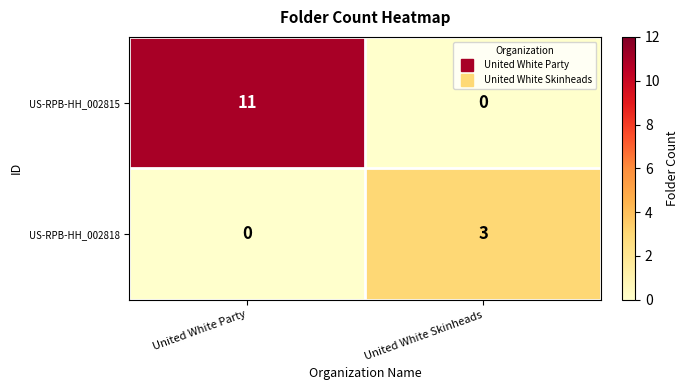

What is the sum of the US-RPB-HH_002815 values at United White Party and United White Skinheads?

11